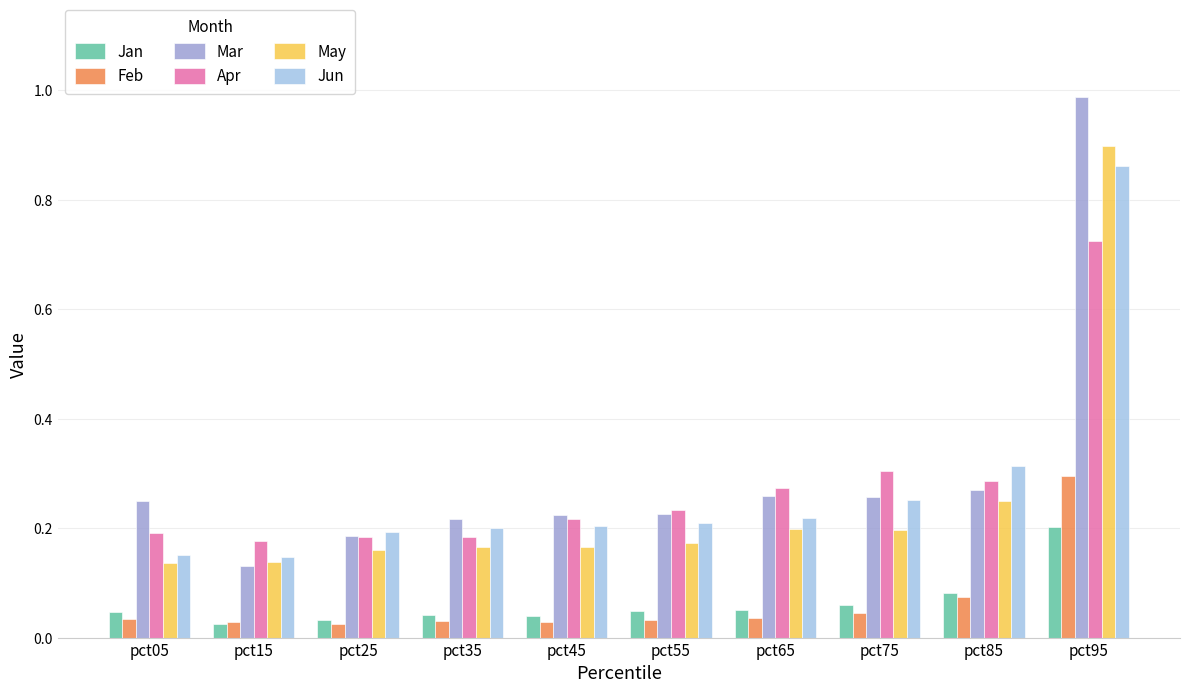

Count the number of data series in this chart.

6